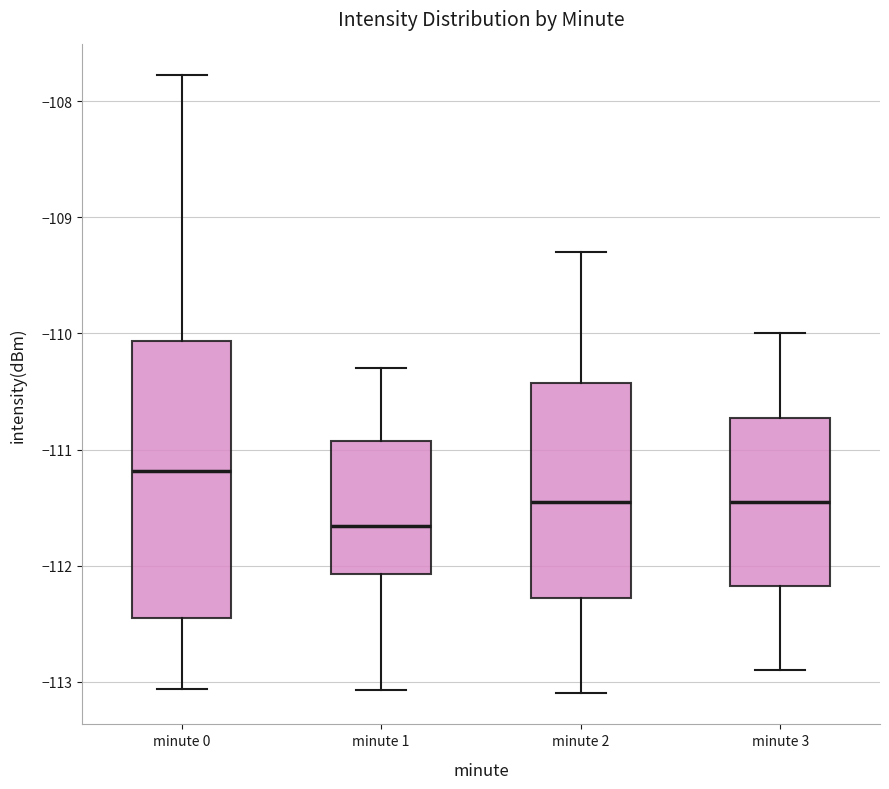

Reading left to right, read every box against the y-axis: the position of its median line, the range the box covers, and the ends of its whiskers. The values are not printed on the chart, so give them approximately, as read against the axis.

minute 0: median -111.2, box -112.5 to -110.1, whiskers -113.1 to -107.8
minute 1: median -111.7, box -112.1 to -110.9, whiskers -113.1 to -110.3
minute 2: median -111.4, box -112.3 to -110.4, whiskers -113.1 to -109.3
minute 3: median -111.4, box -112.2 to -110.7, whiskers -112.9 to -110.0